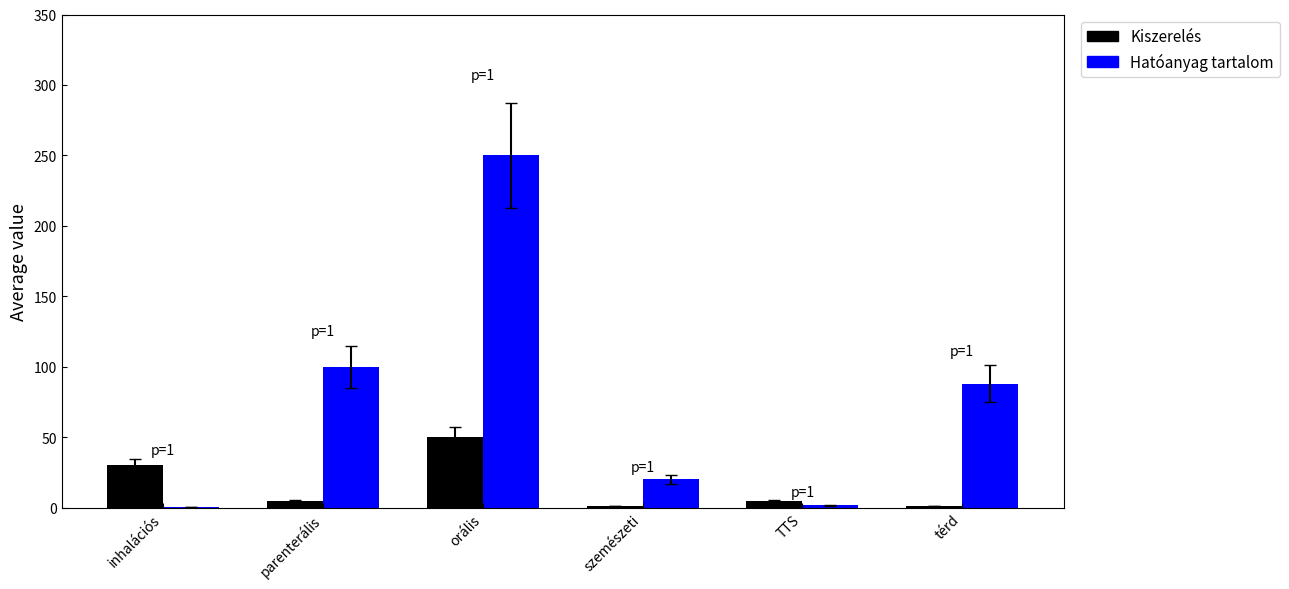

What value does the Kiszerelés series have at orális?

50.0